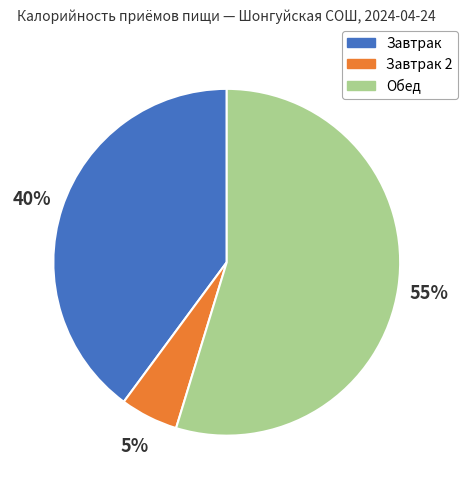

Does any single category account for the majority?

Yes